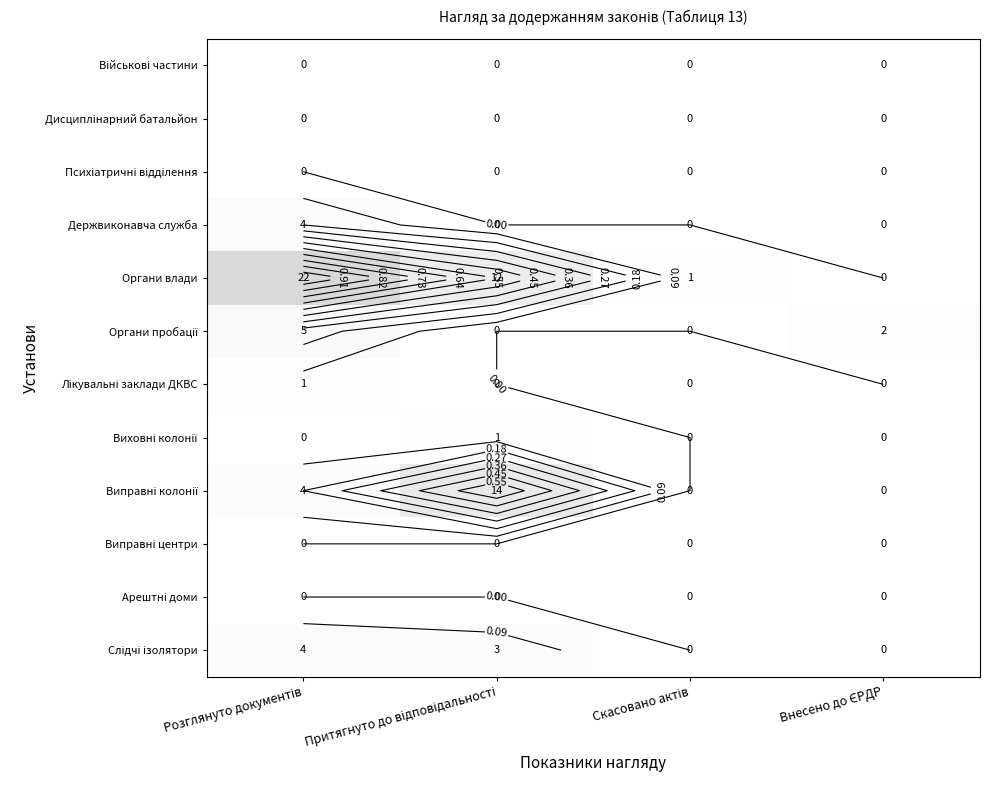

What is the greatest value displayed?

22